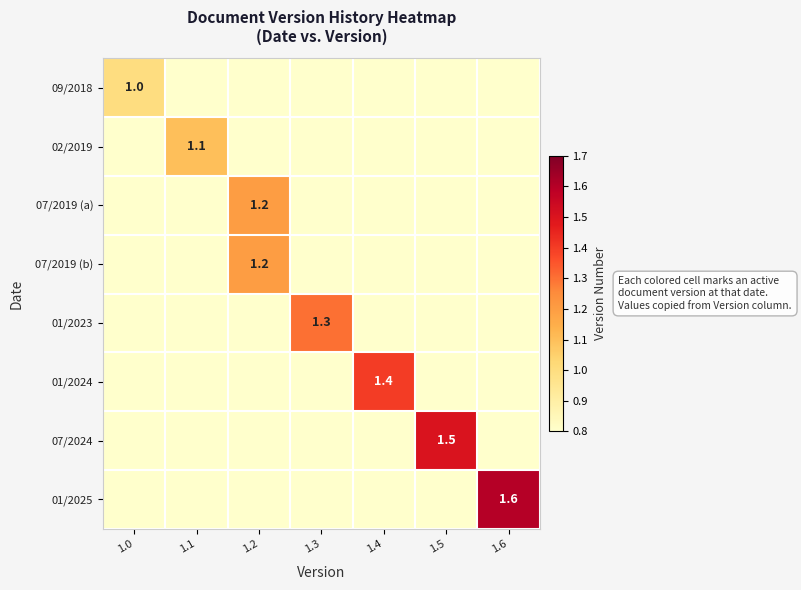

At which category is the sum across all series the highest?

1.2